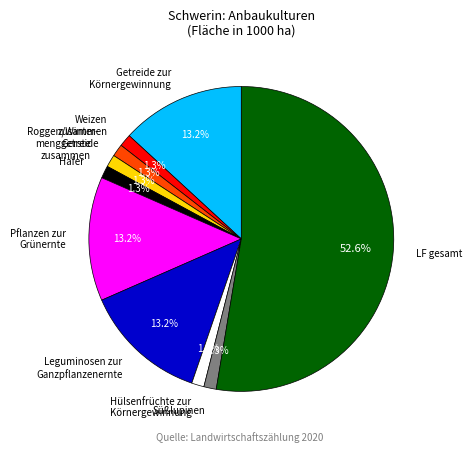

Which slice is the largest?

LF gesamt